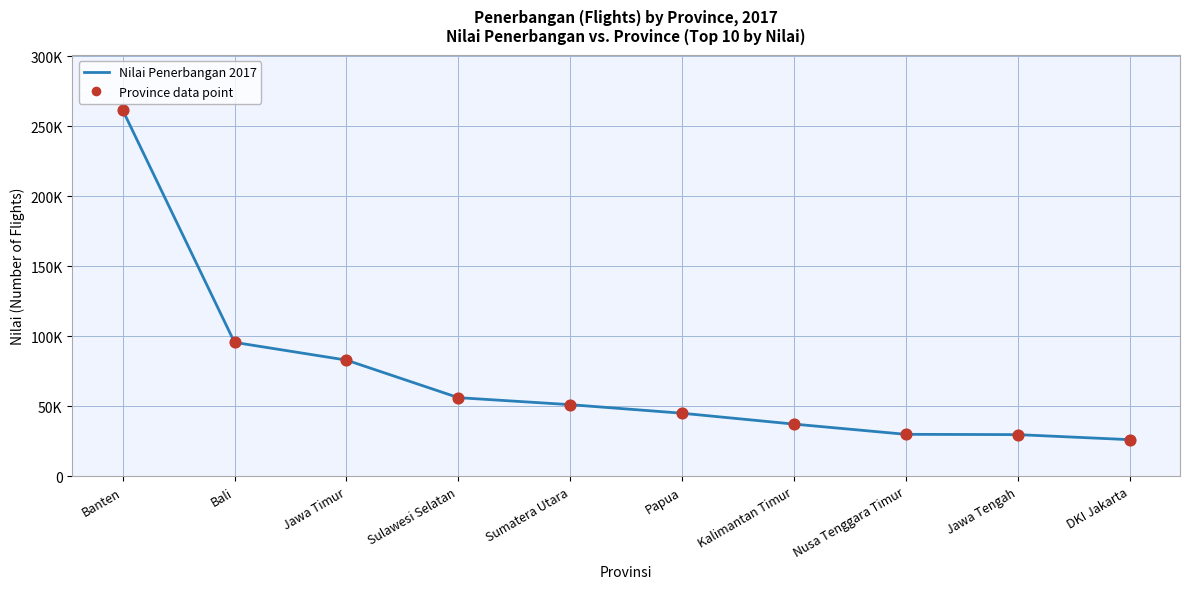

Which has a higher value, Sulawesi Selatan or Papua?

Sulawesi Selatan